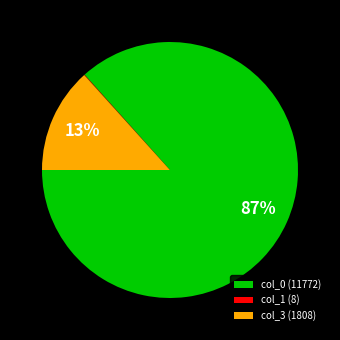

Between col_3 (1808) and col_0 (11772), which is larger?

col_0 (11772)